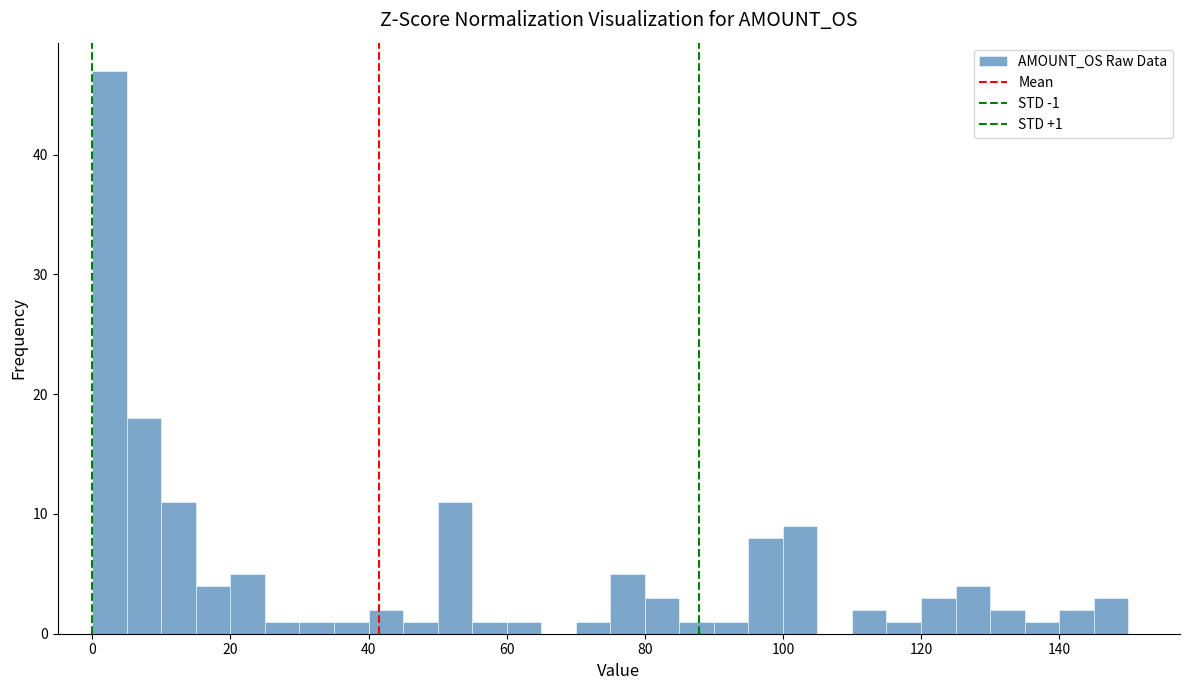

Around what value on the x-axis is the tallest bar? Give the approximate position of its centre, as read against the axis.

2